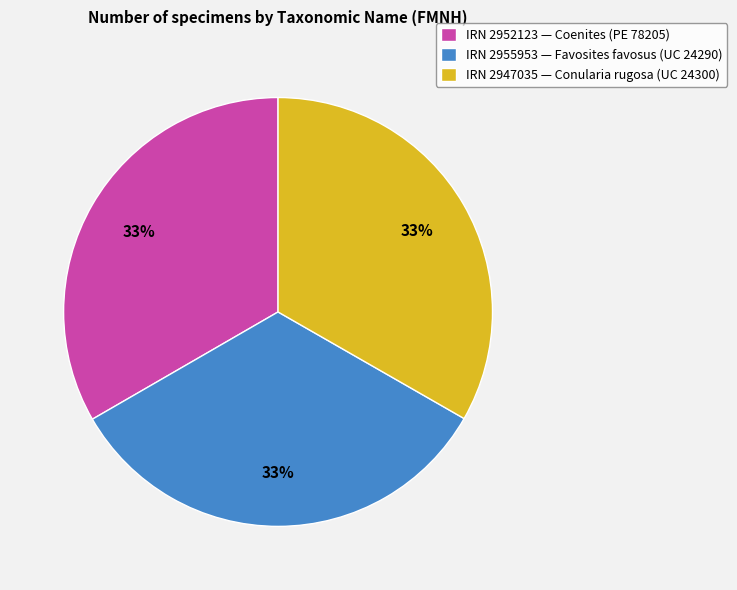

Approximately how many times larger is the value at IRN 2955953 — Favosites favosus (UC 24290) compared to IRN 2952123 — Coenites (PE 78205)?

1.0